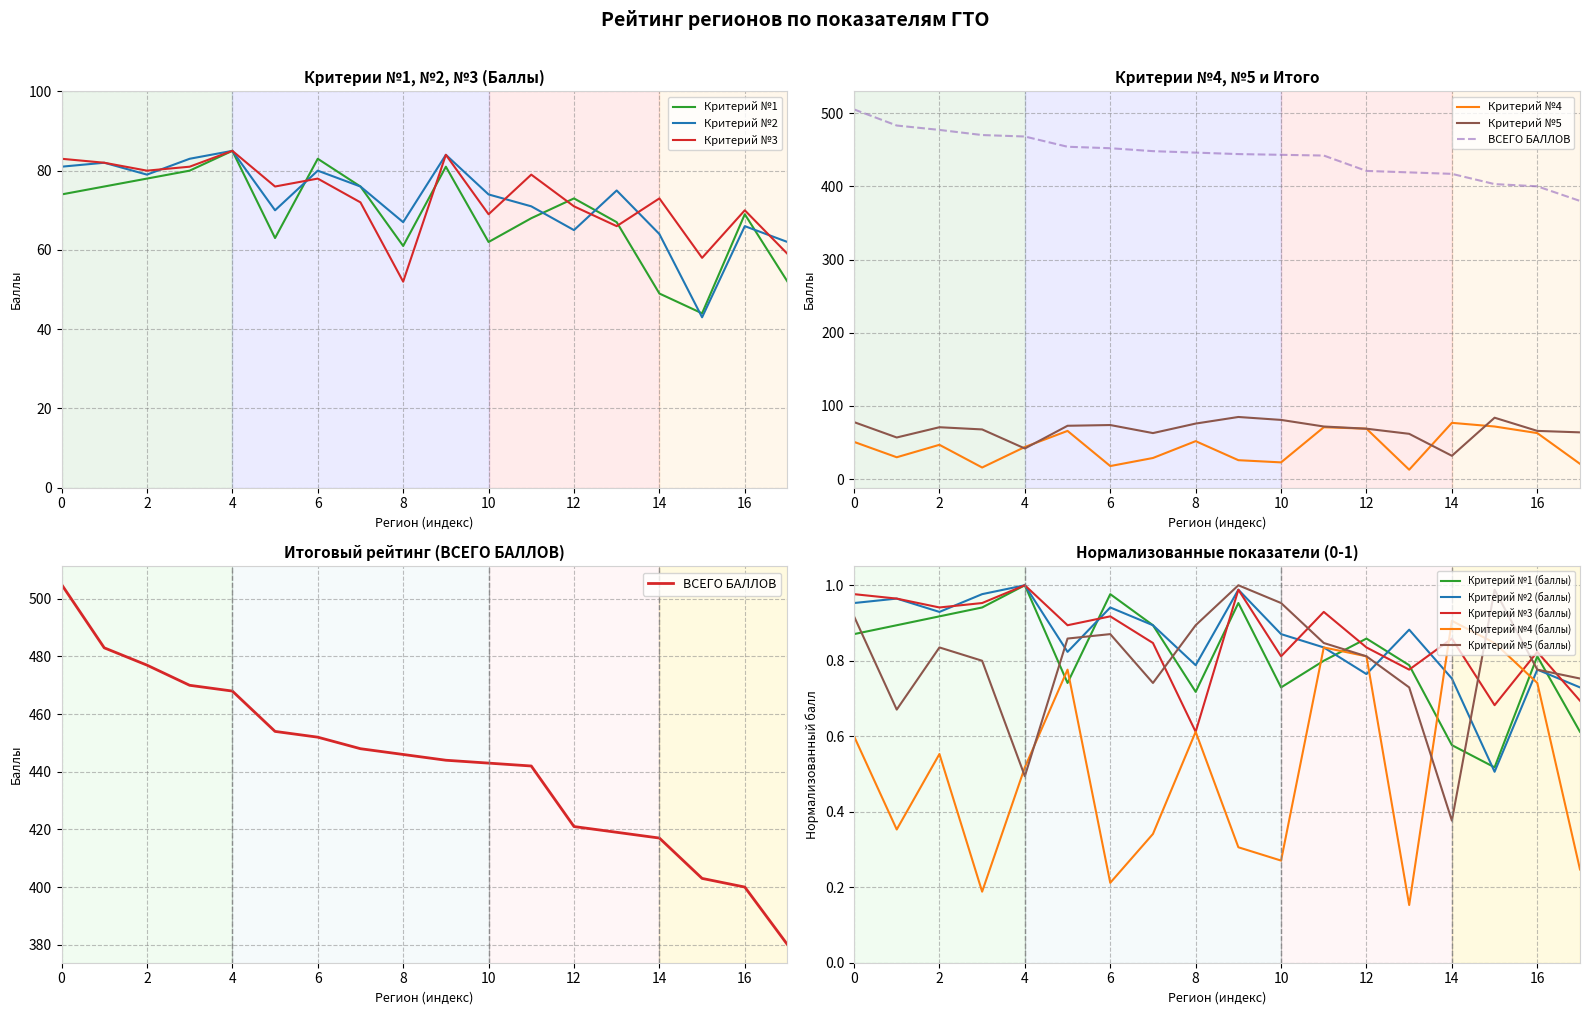

At which category does Критерий №5 (баллы) reach its first local peak?

2